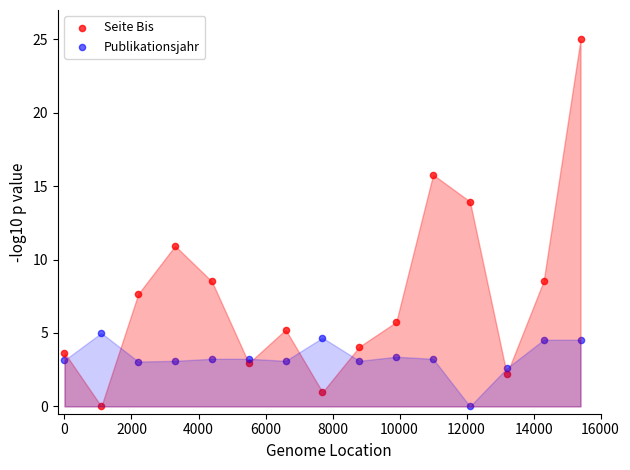

Which series reaches the maximum Y coordinate?

Seite Bis